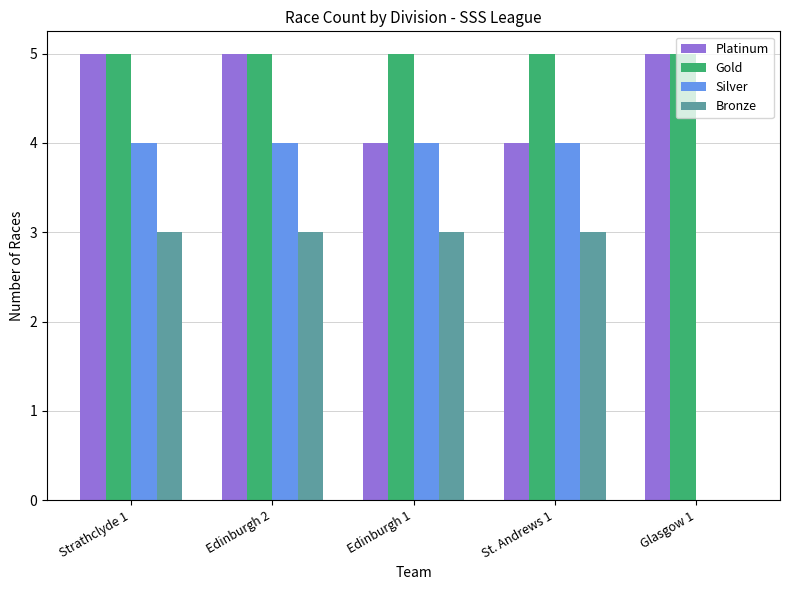

What value does the Silver series have at Strathclyde 1?

4